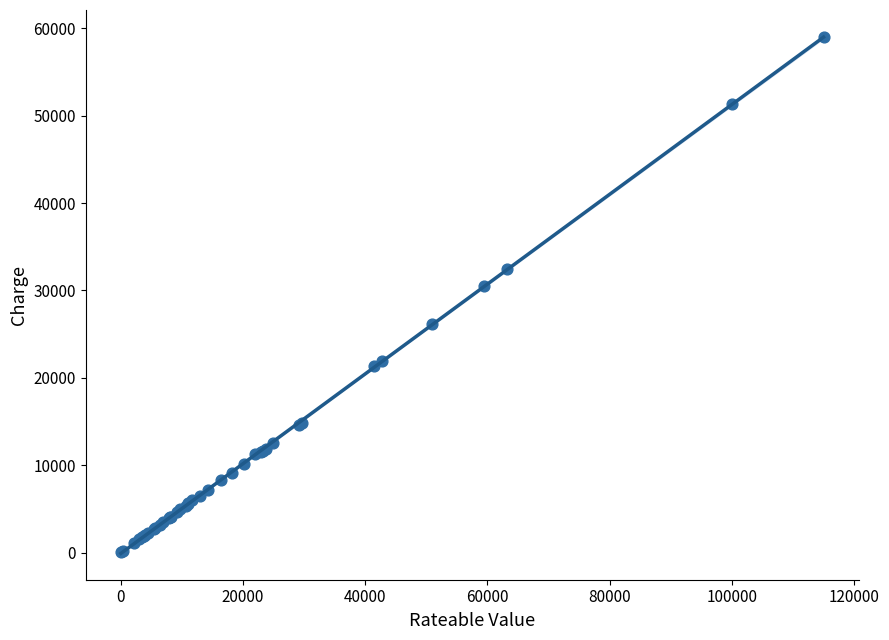

What Y value in the scatter plot is closest to 29534?

30547.4